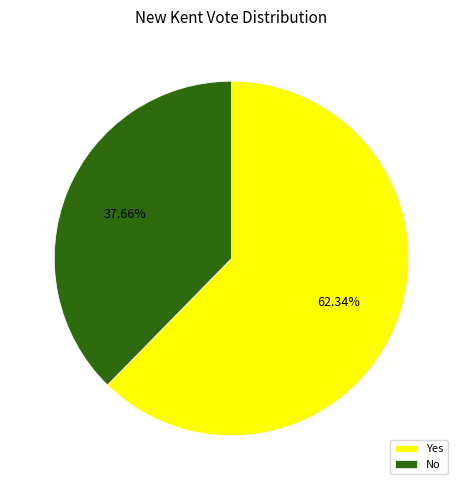

How many segments does this pie chart have?

2